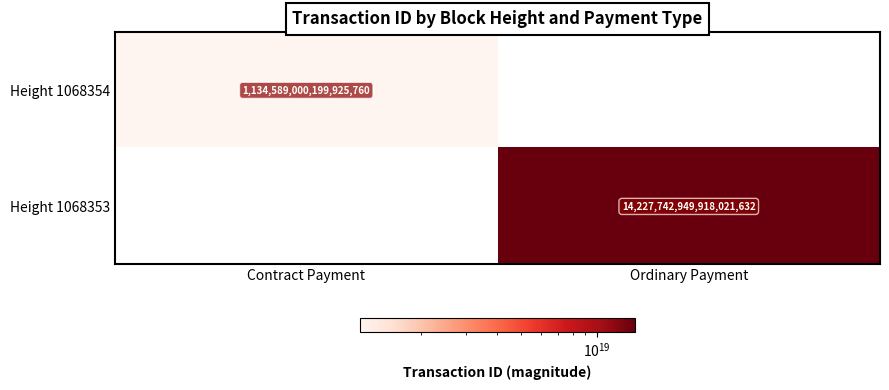

Is the value of Height 1068354 at Contract Payment greater than the value of Height 1068353 at Ordinary Payment?

No